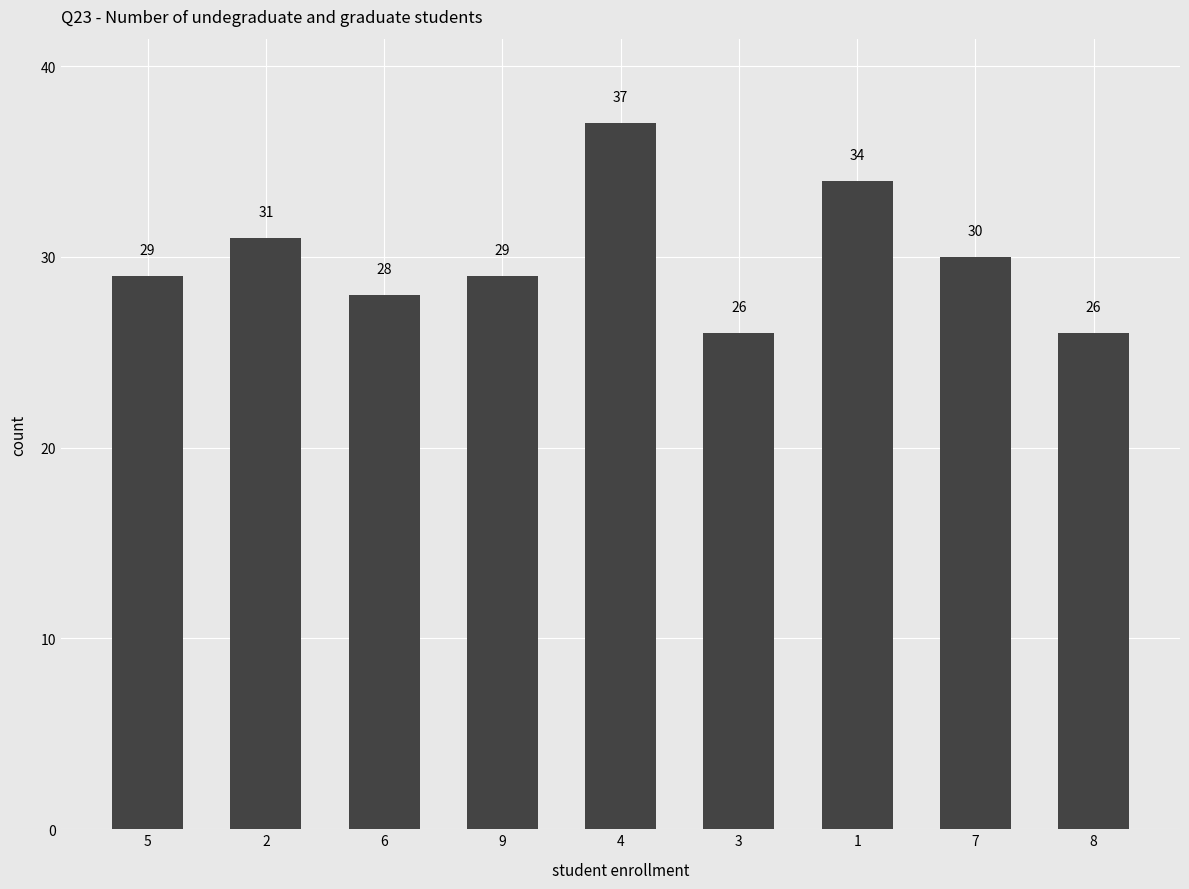

Which has a higher value, 1 or 8?

1